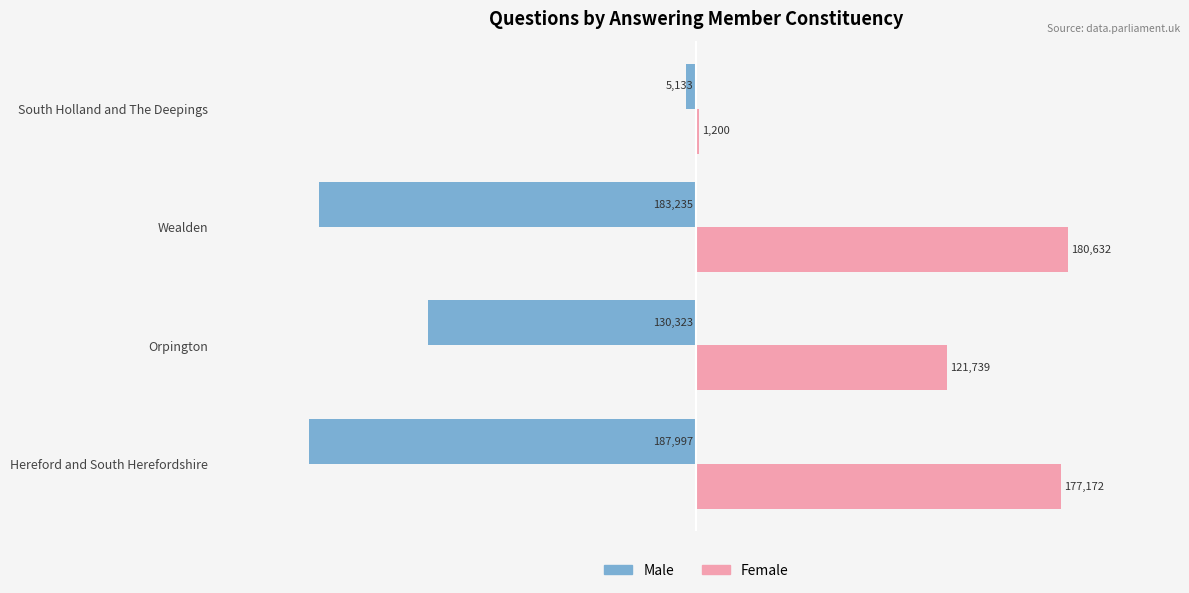

Is it true that Male equals -130323 at Orpington?

True